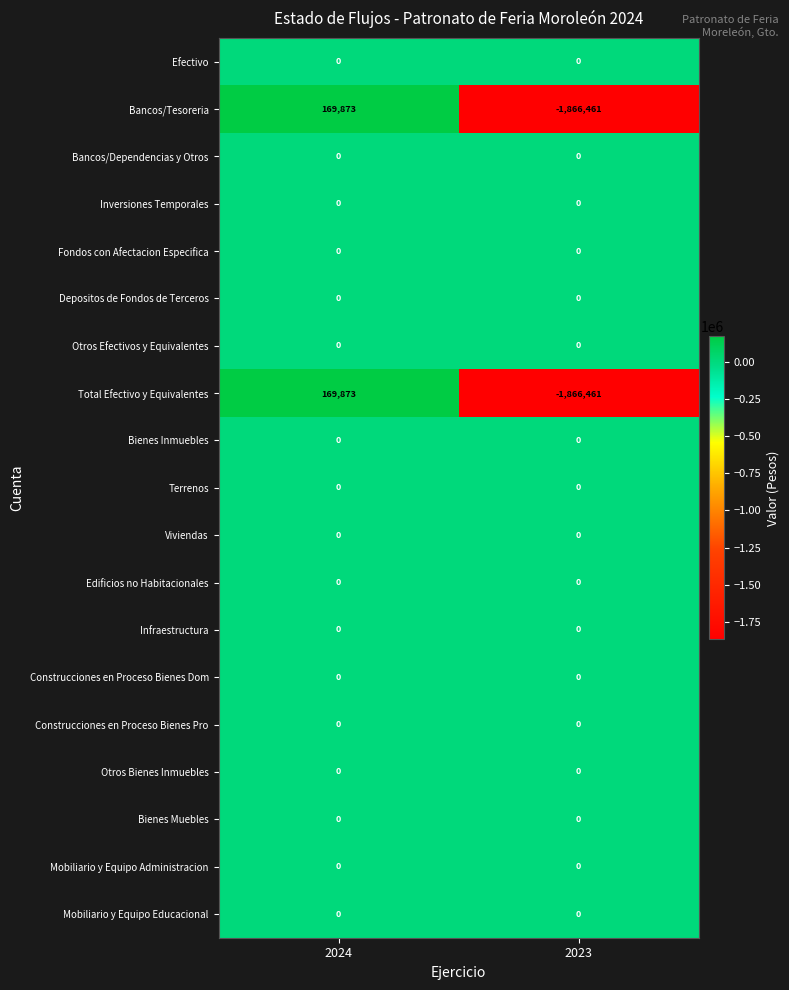

What is the difference between the highest and lowest values at 2023?

1866461